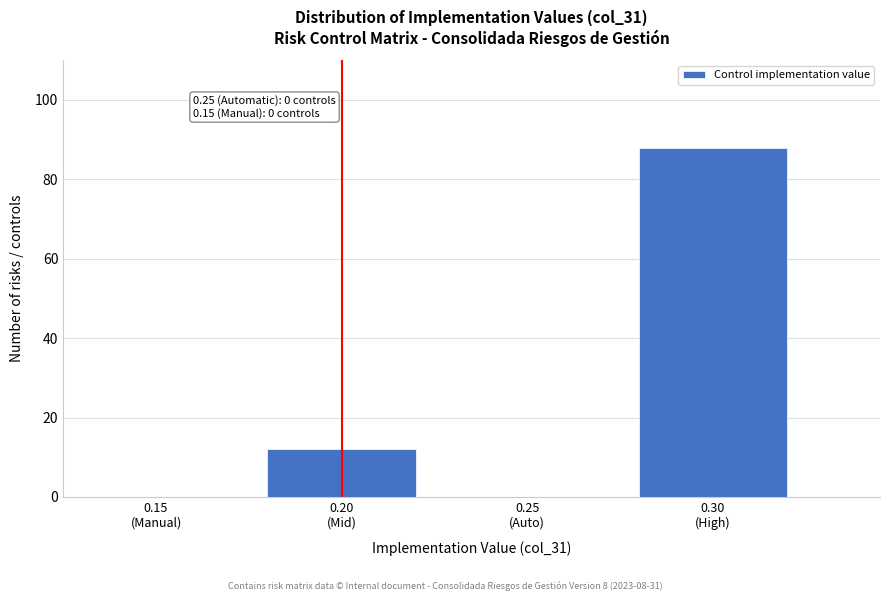

What is the maximum value shown in the chart?

88